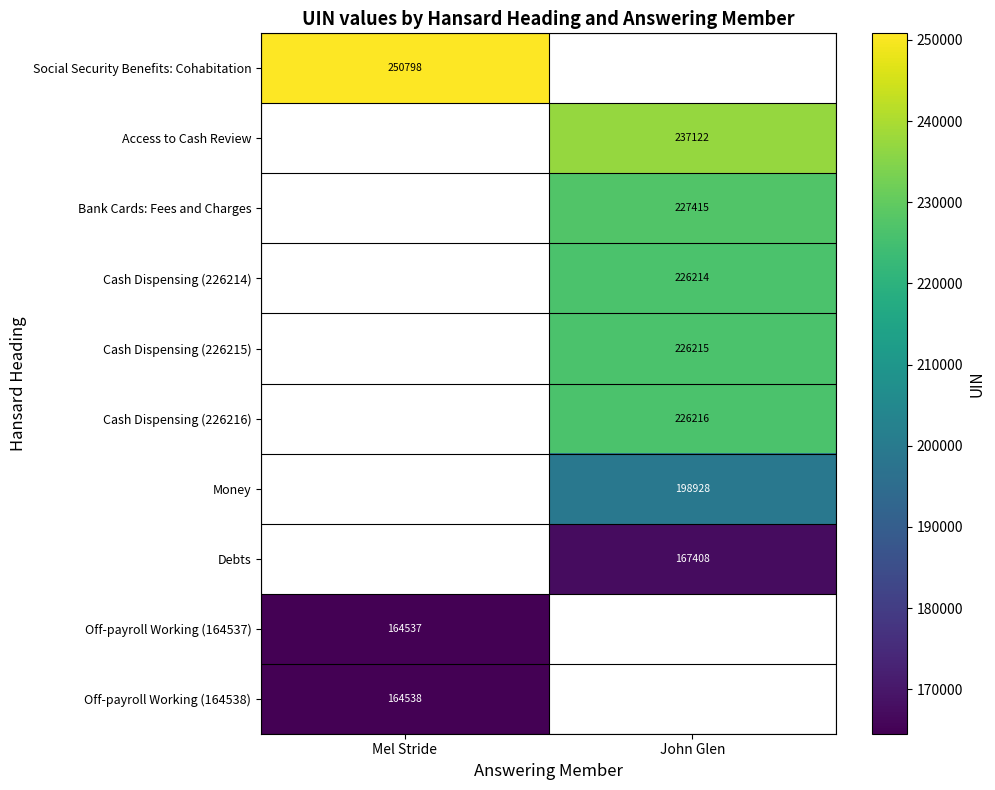

The value of Cash Dispensing (226216) at John Glen is 357407. True or false?

False